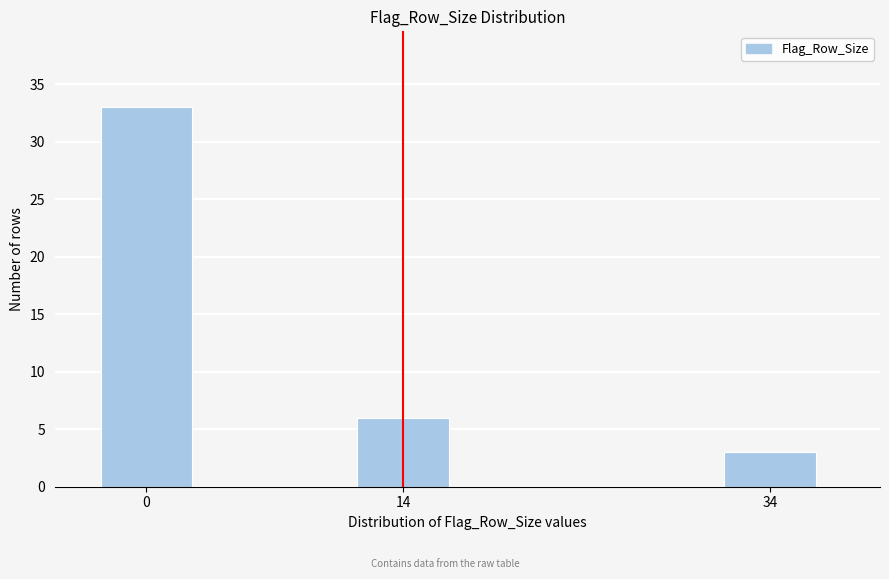

Reading right to left, transcribe all the data shown in this chart.

34=3	14=6	0=33